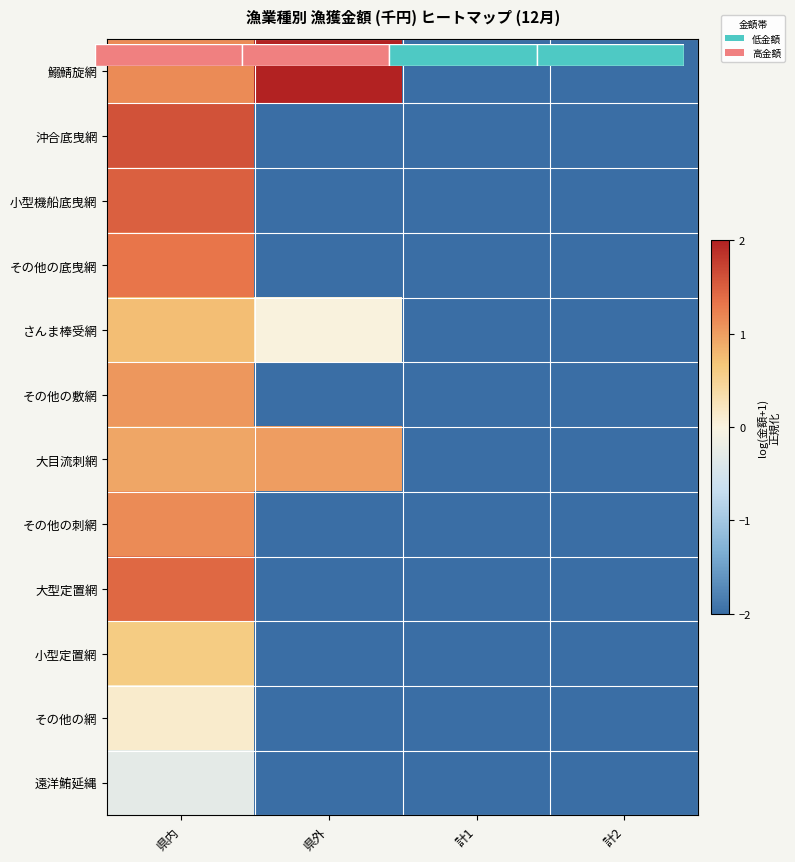

How many values in the さんま棒受網 series are below 0?

2